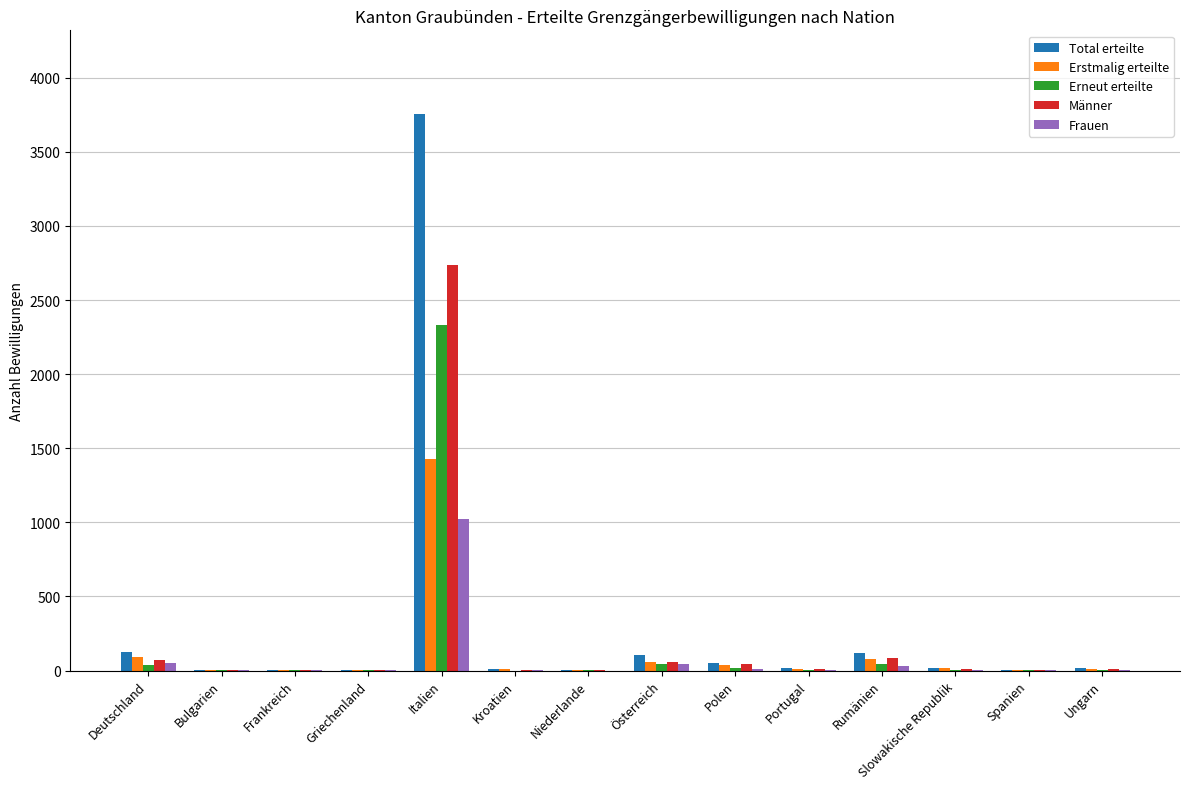

Which series changed the most between Italien and Österreich?

Total erteilte